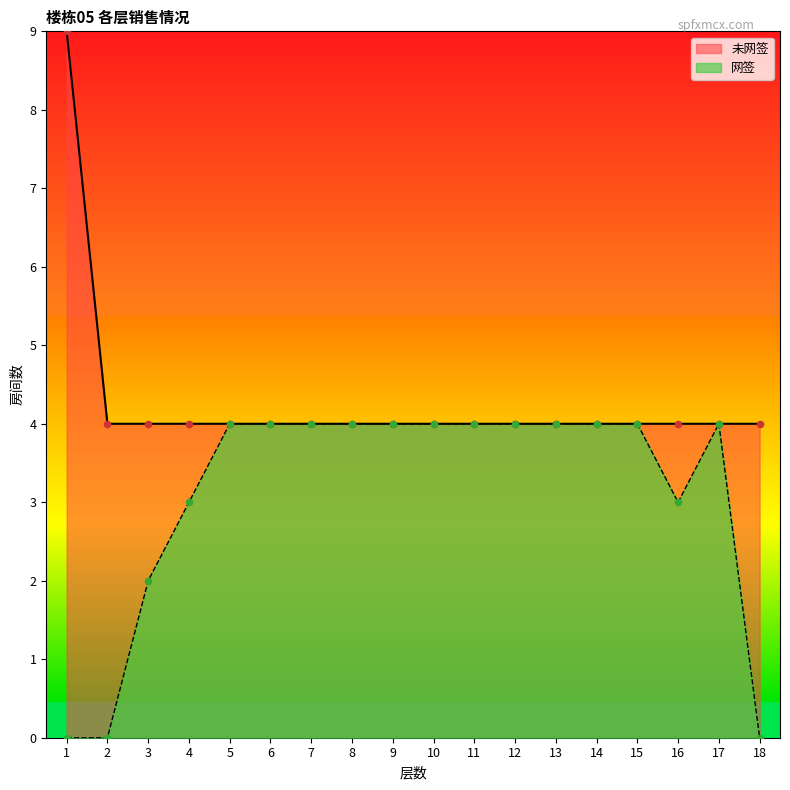

Which has a higher value, 11 or 7?

11